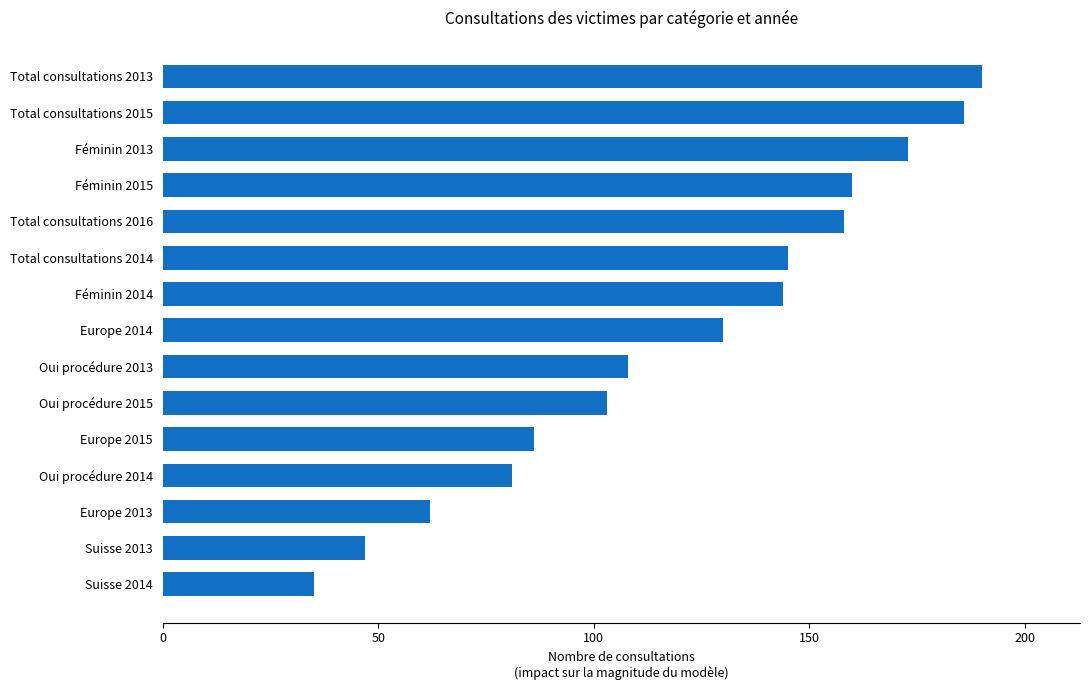

Is it true that the value at Total consultations 2015 is 186?

True